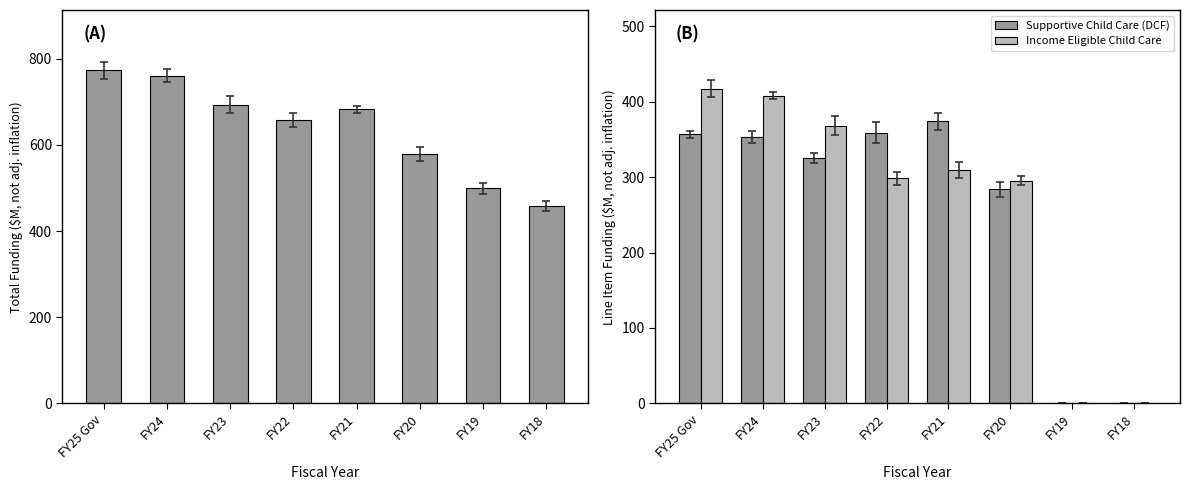

What is the maximum value for Total Funding (not adj. inflation)?

773.8